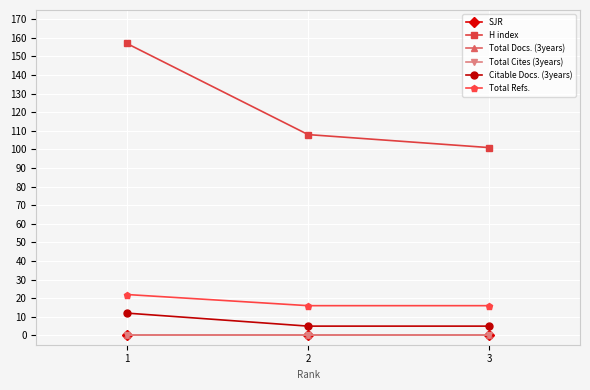

At how many categories does at least one series exceed 32?

3